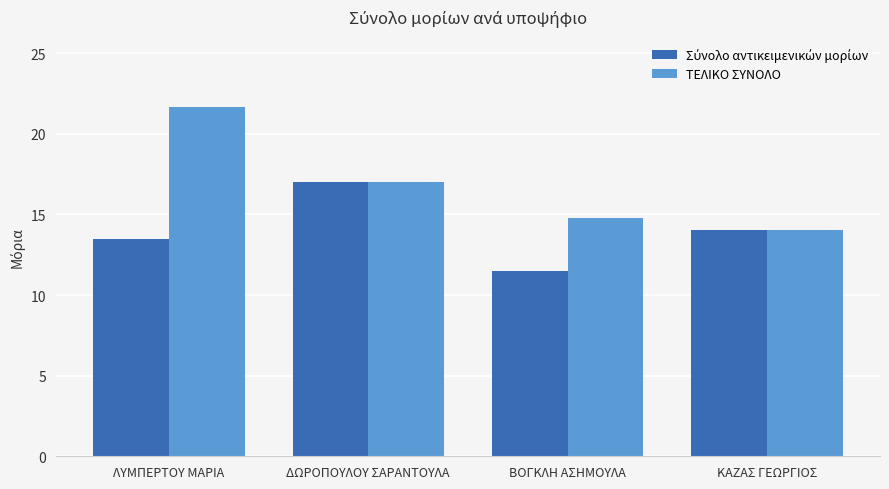

What is the average value of the ΤΕΛΙΚΟ ΣΥΝΟΛΟ series?

16.9